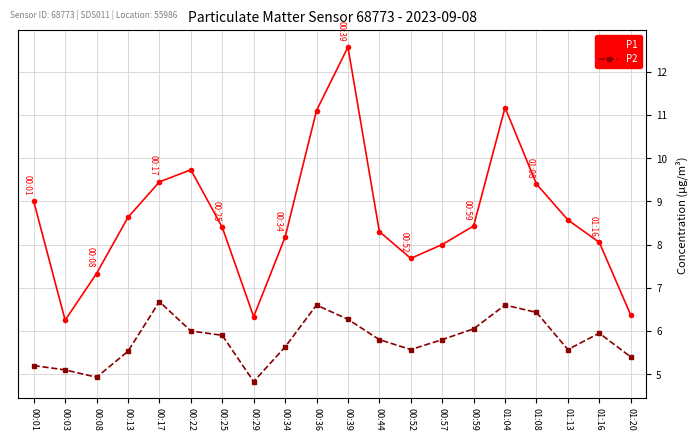

True or false: P1 and P2 cross at least once.

False